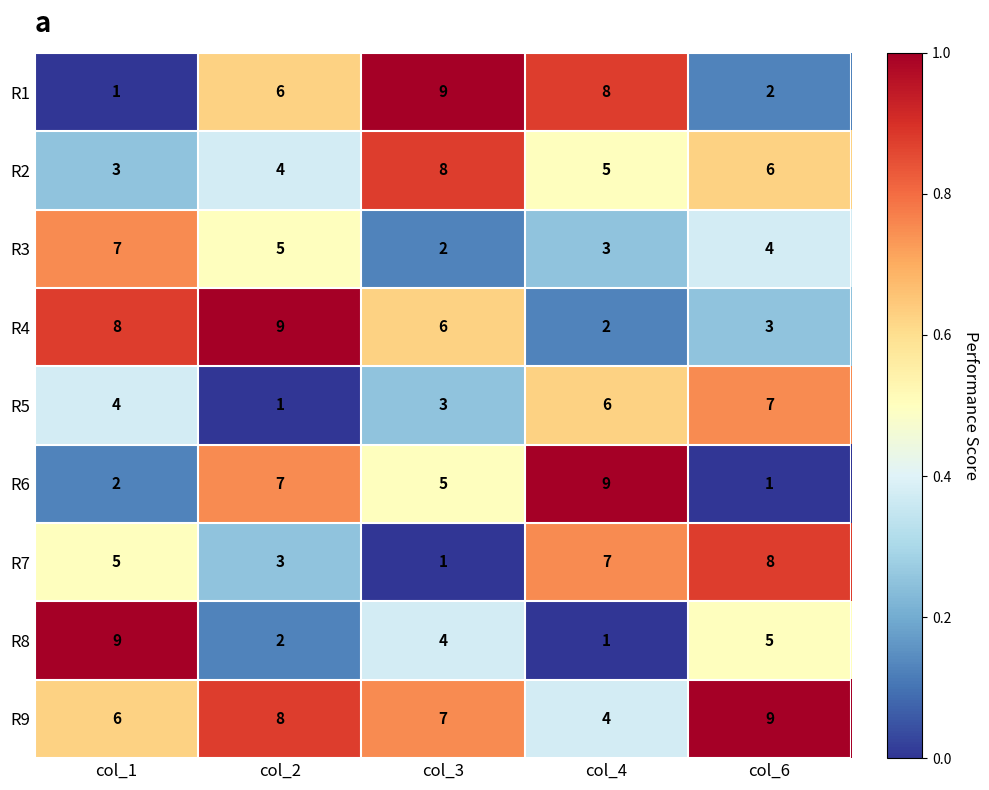

Which series has the largest total across all categories?

R9